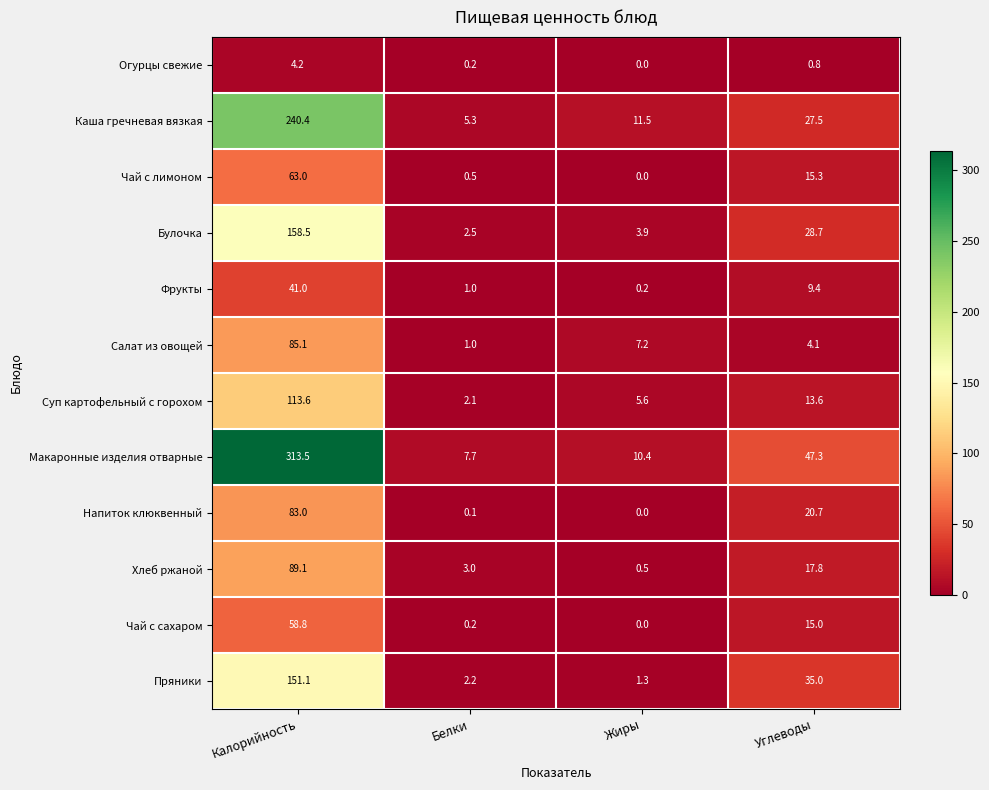

At Углеводы, list the series in order from smallest to largest.

Огурцы свежие, Салат из овощей, Фрукты, Суп картофельный с горохом, Чай с сахаром, Чай с лимоном, Хлеб ржаной, Напиток клюквенный, Каша гречневая вязкая, Булочка, Пряники, Макаронные изделия отварные